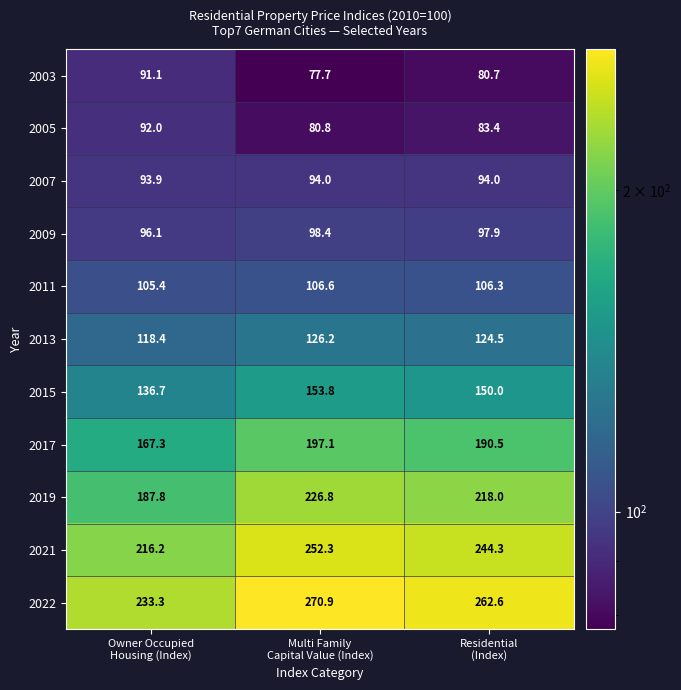

What is the minimum value for 2009?

96.1